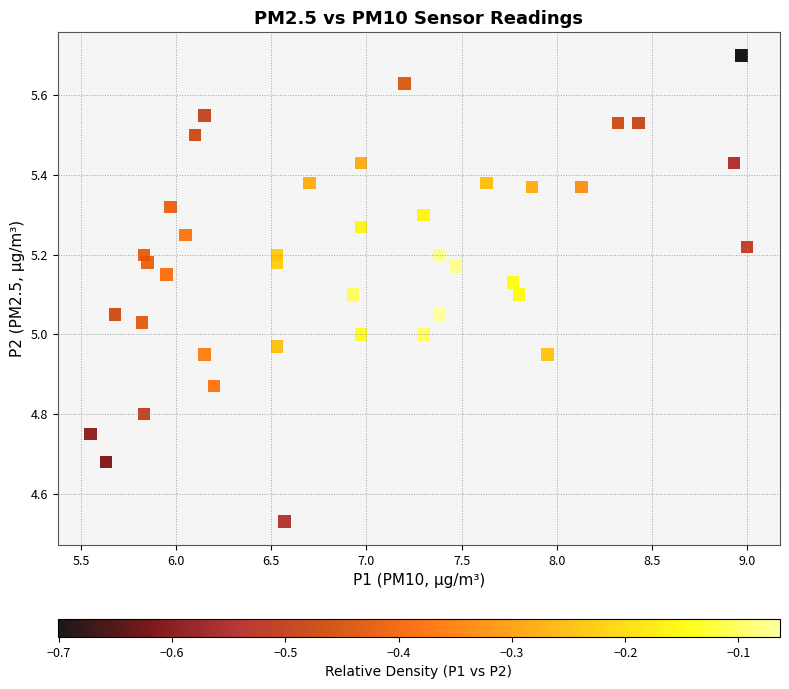

What is the range of Y values (max minus min)?

1.2